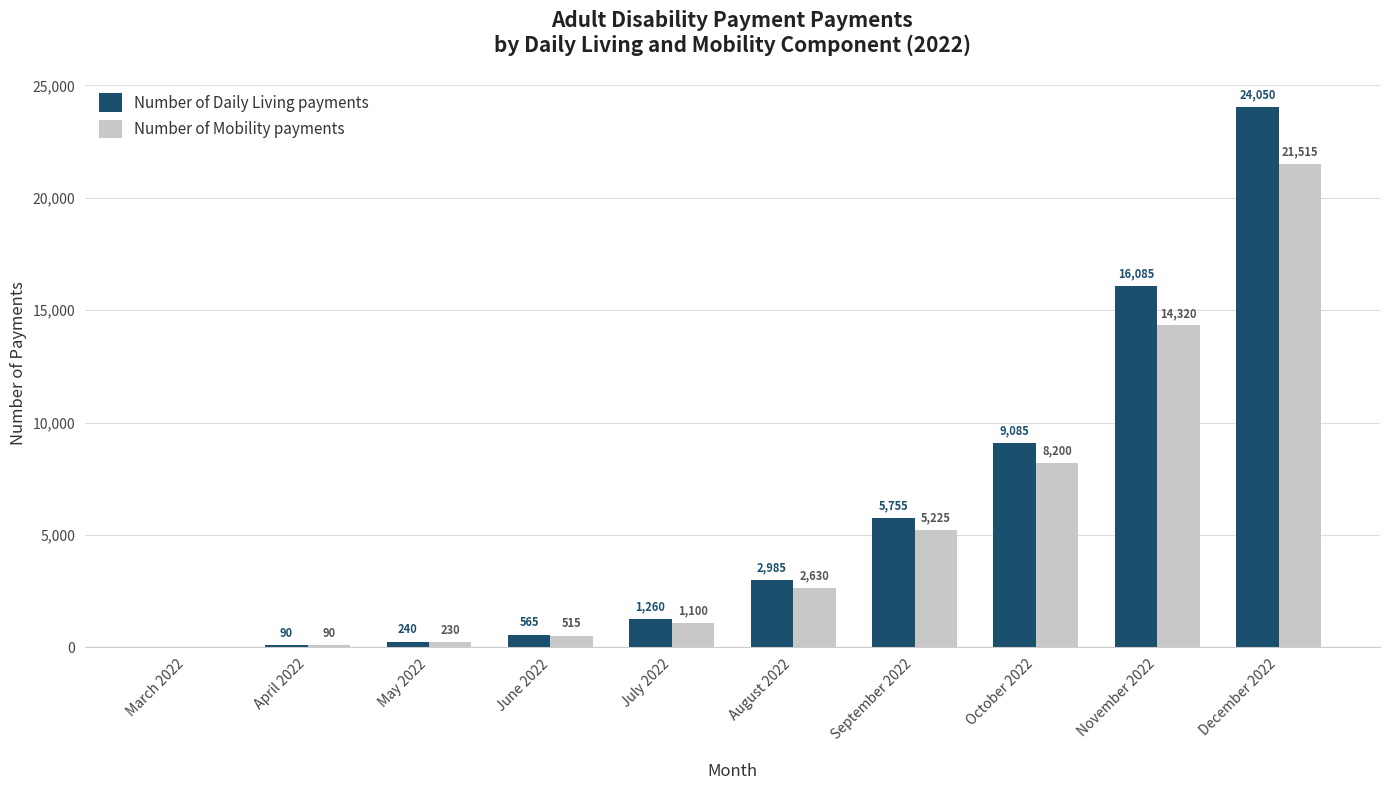

Does the chart contain stacked bars?

No